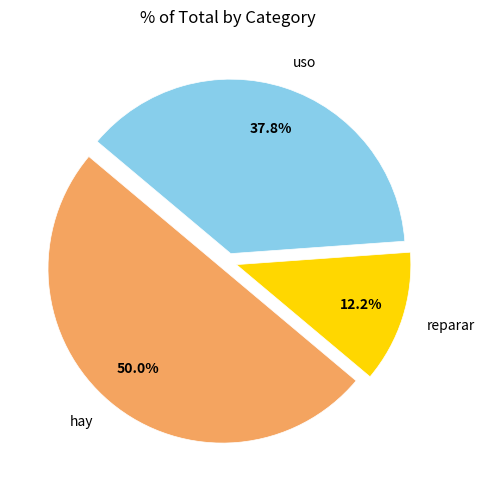

True or false: uso accounts for 38% of the total.

True